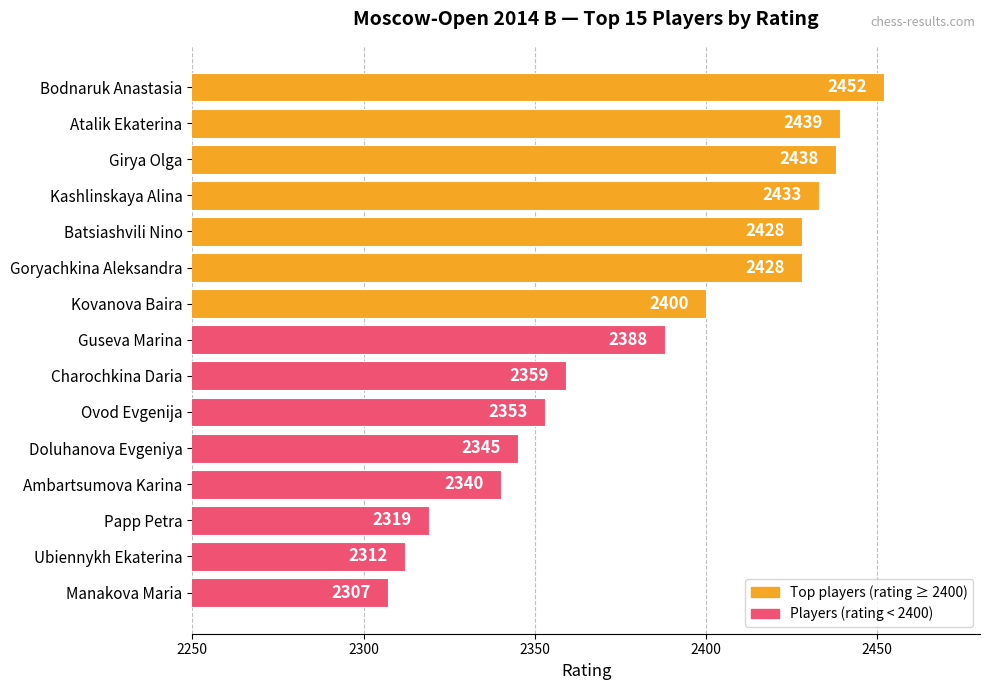

Which label corresponds to the smallest value in the chart?

Manakova Maria